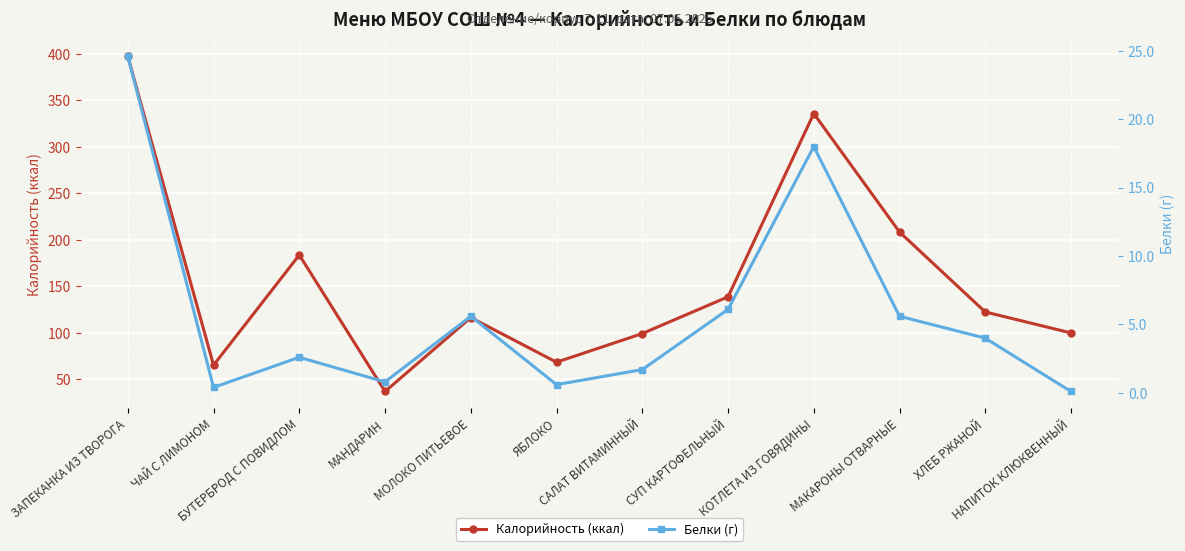

List the labels in order of Белки (г) value, largest first.

ЗАПЕКАНКА ИЗ ТВОРОГА, КОТЛЕТА ИЗ ГОВЯДИНЫ, СУП КАРТОФЕЛЬНЫЙ, МОЛОКО ПИТЬЕВОЕ, МАКАРОНЫ ОТВАРНЫЕ, ХЛЕБ РЖАНОЙ, БУТЕРБРОД С ПОВИДЛОМ, САЛАТ ВИТАМИННЫЙ, МАНДАРИН, ЯБЛОКО, ЧАЙ С ЛИМОНОМ, НАПИТОК КЛЮКВЕННЫЙ